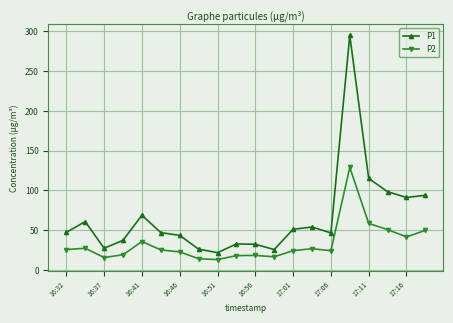

What is the minimum value shown in the chart?

12.9